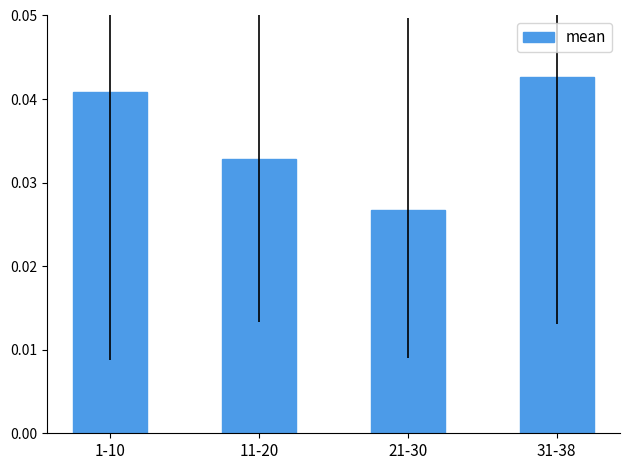

True or false: the data shows 0.1 at 11-20.

False